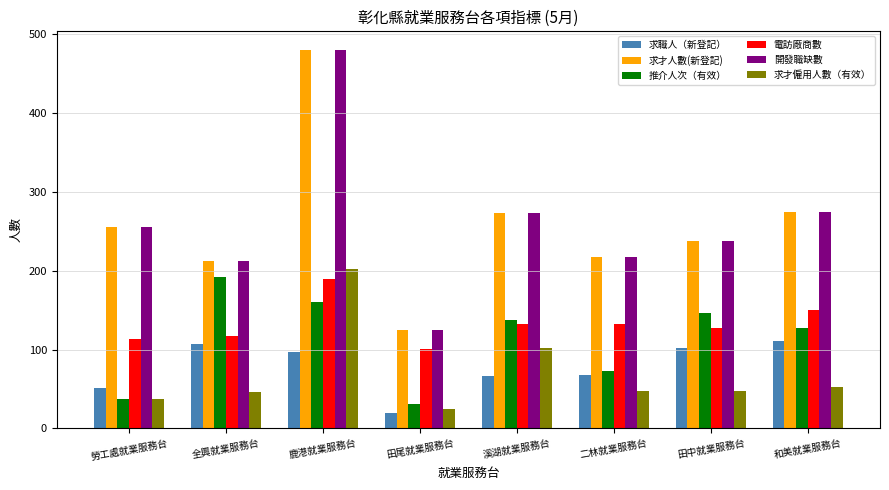

At which label does 電訪廠商數 reach its peak?

鹿港就業服務台